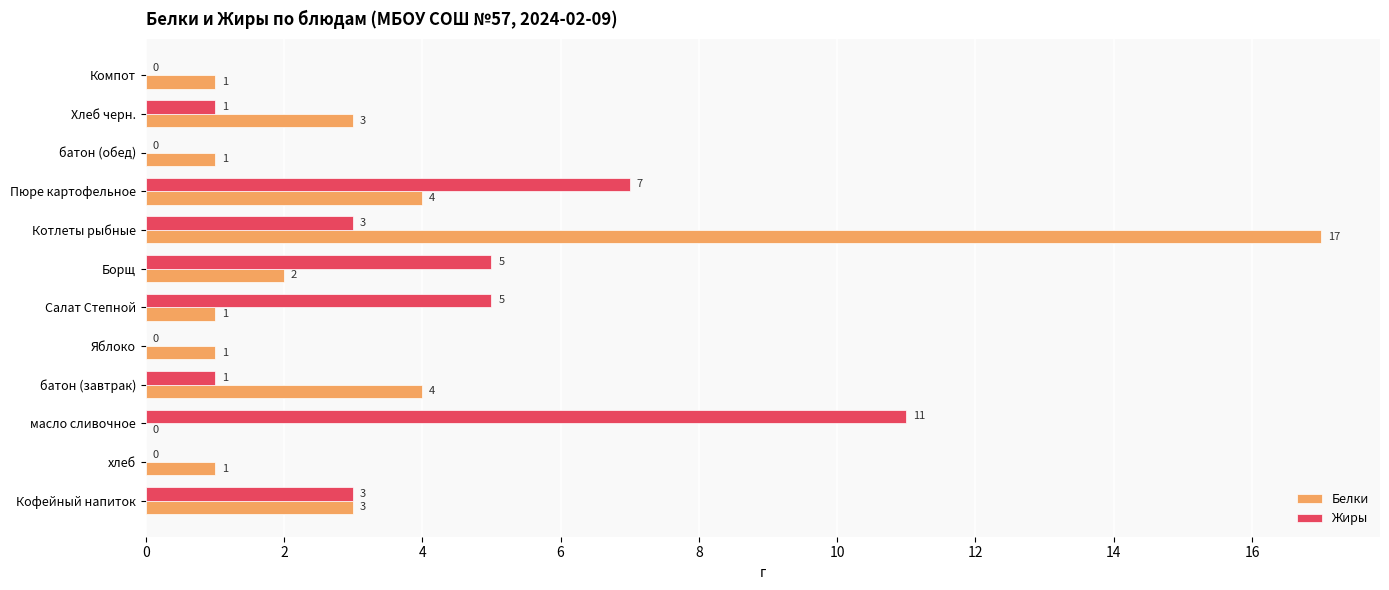

Which series has the widest spread of values?

Белки